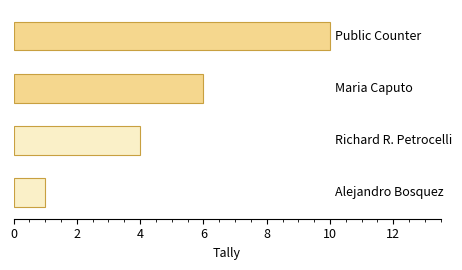

Does the chart contain stacked bars?

No